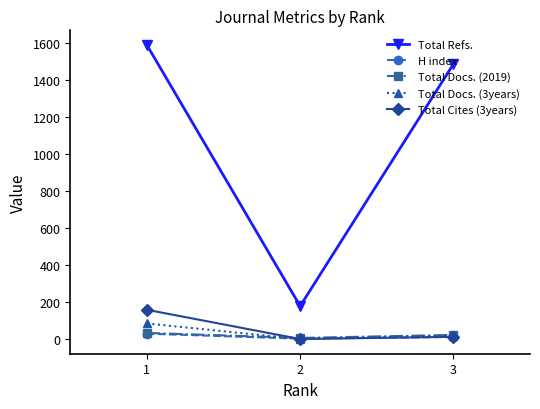

What is the difference between the highest and lowest values at 3?

1475